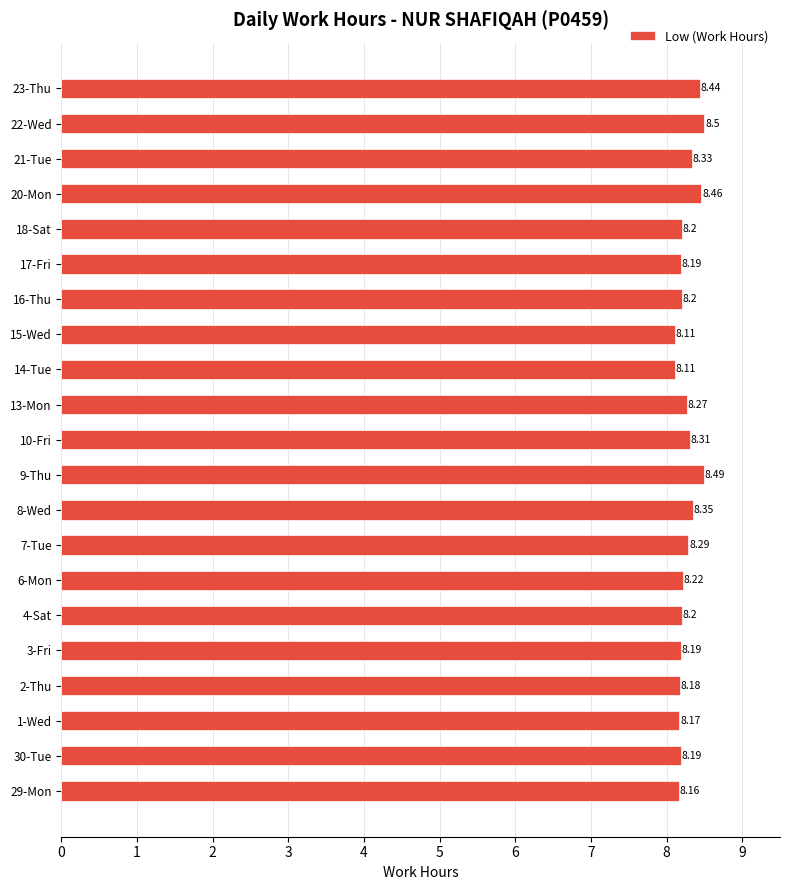

What is the ratio of the value at 17-Fri to the value at 22-Wed?

1.0